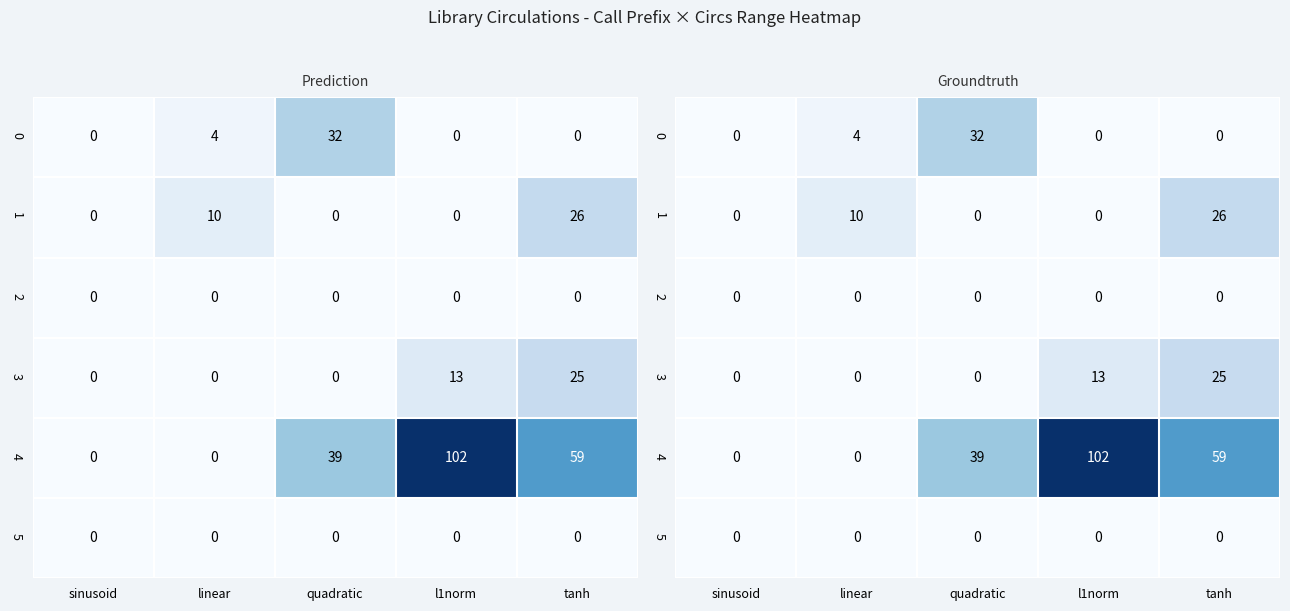

What is the average value of the 3 series?

8